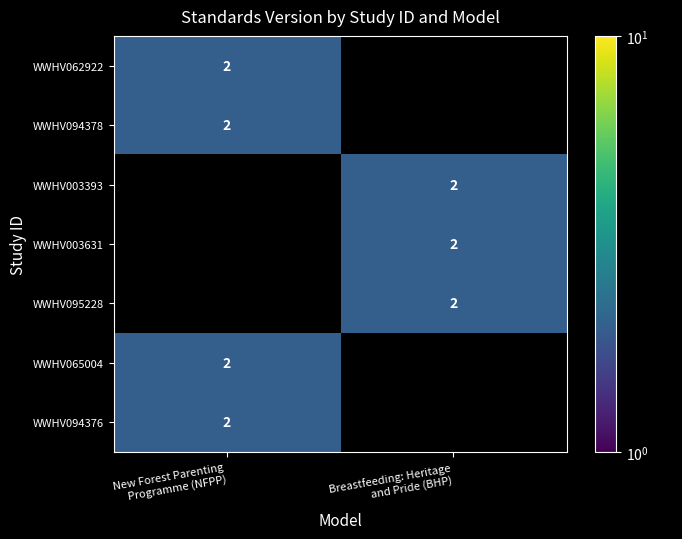

What is the difference between the WWHV003393 values at New Forest Parenting Programme (NFPP) and Breastfeeding: Heritage and Pride (BHP)?

2